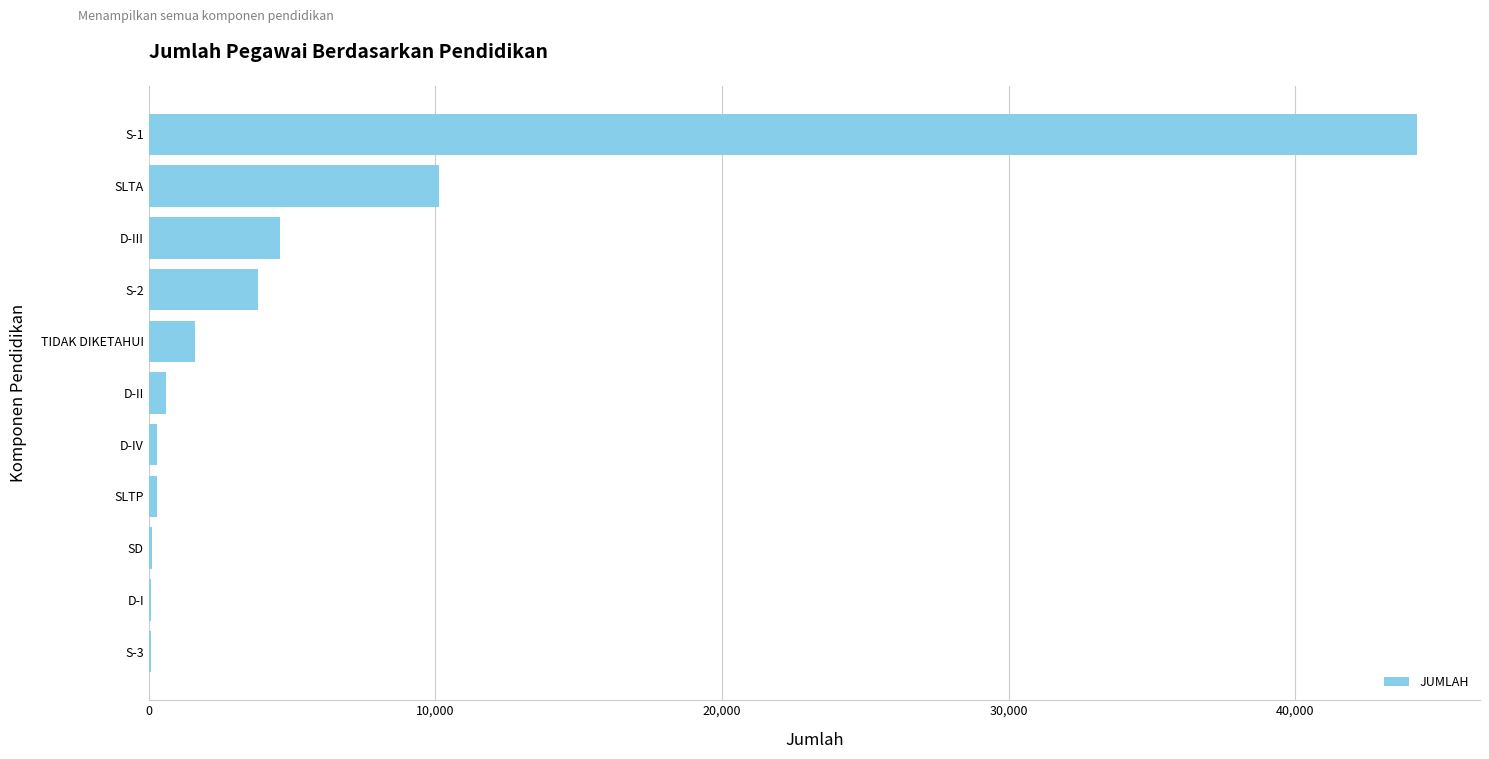

Are the bars horizontal?

Yes